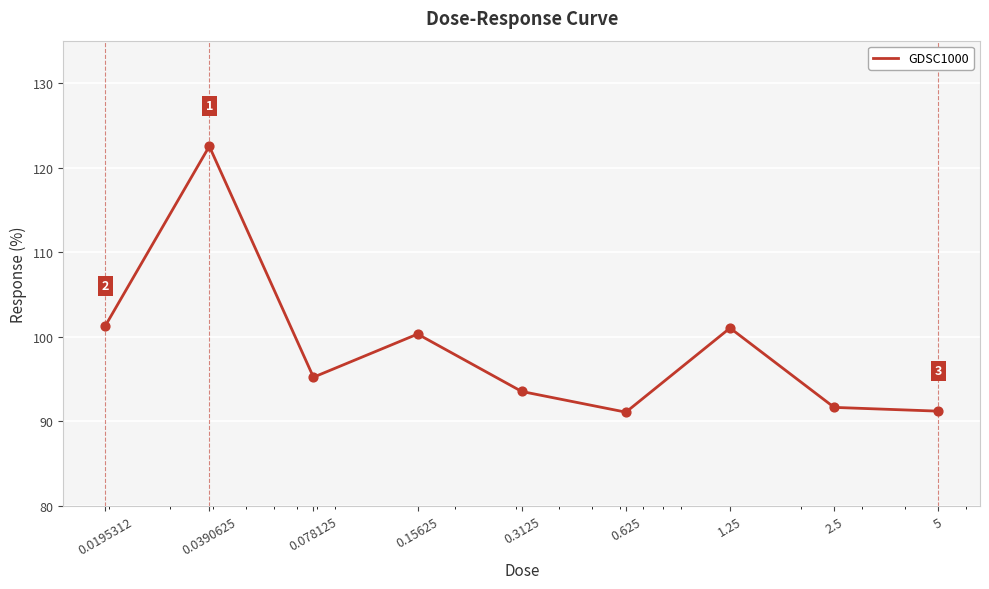

What is the minimum value shown in the chart?

91.1